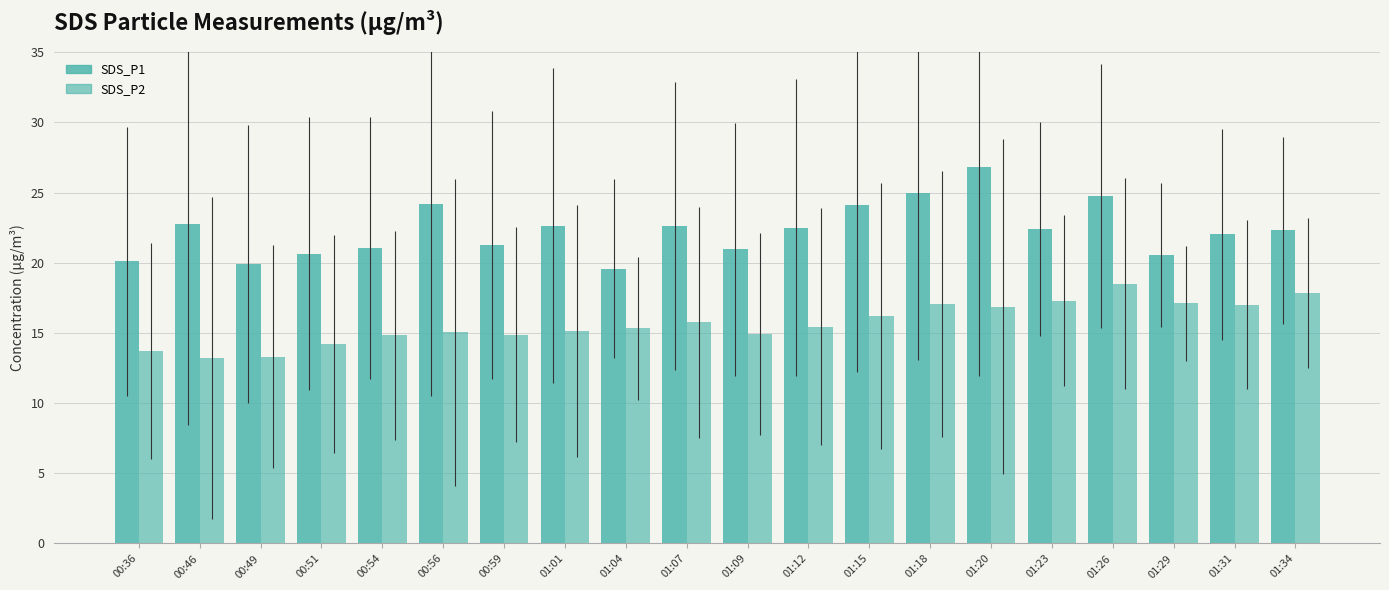

What is the difference between the highest and lowest values at 01:29?

3.4